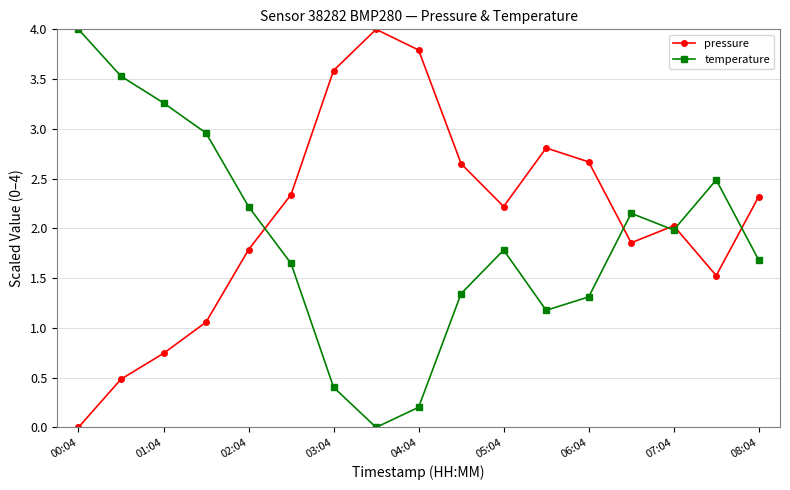

What is the value of the temperature point at the 12th from the left?

1.2